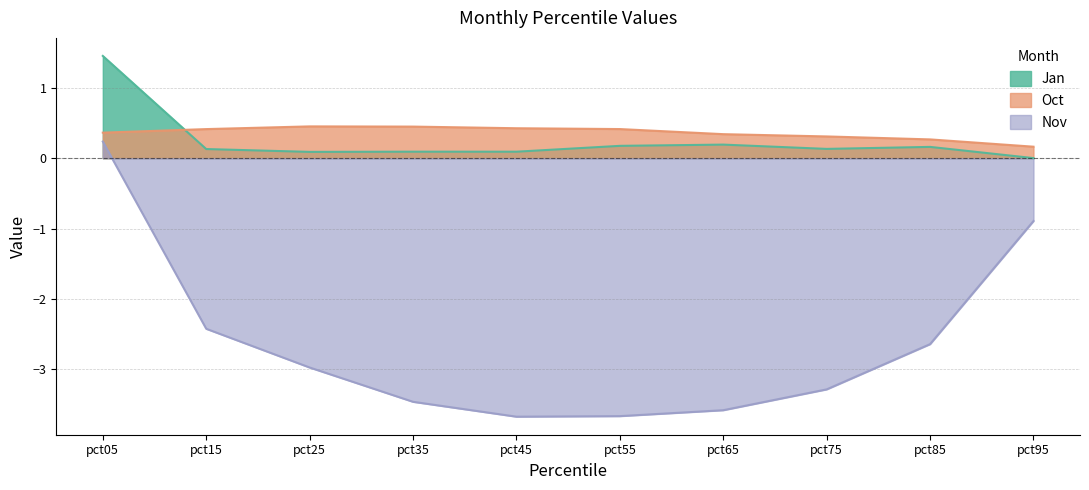

Reading right to left, list all the values displayed in this chart.

Jan: 0.0	0.2	0.1	0.2	0.2	0.1	0.1	0.1	0.1	1.5
Oct: 0.2	0.3	0.3	0.3	0.4	0.4	0.4	0.5	0.4	0.4
Nov: -0.9	-2.6	-3.3	-3.6	-3.7	-3.7	-3.5	-3.0	-2.4	0.2